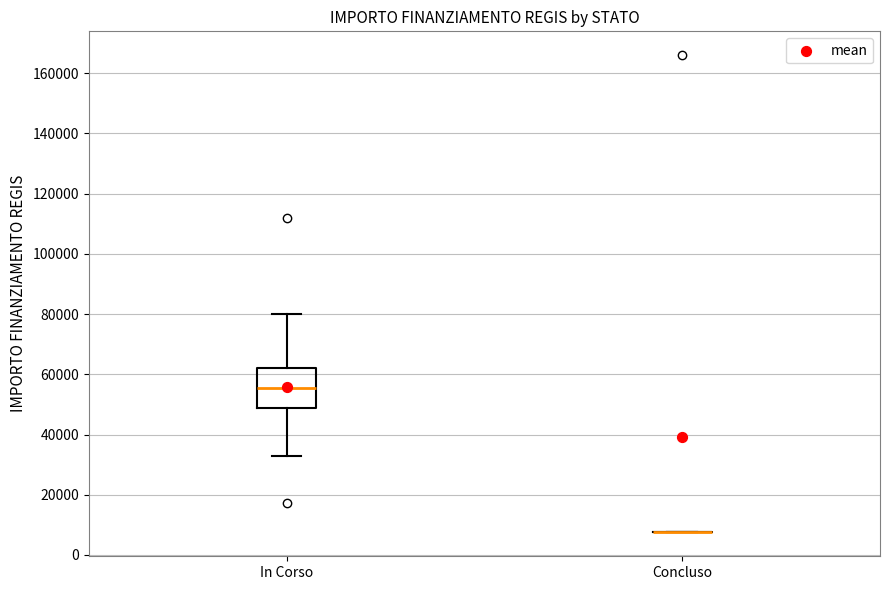

Reading left to right, read every box against the y-axis: the position of its median line, the range the box covers, and the ends of its whiskers. The values are not printed on the chart, so give them approximately, as read against the axis.

In Corso: median 56000, box 48000 to 62000, whiskers 32000 to 80000
Concluso: box collapsed to a line at 8000, whiskers 8000 to 8000